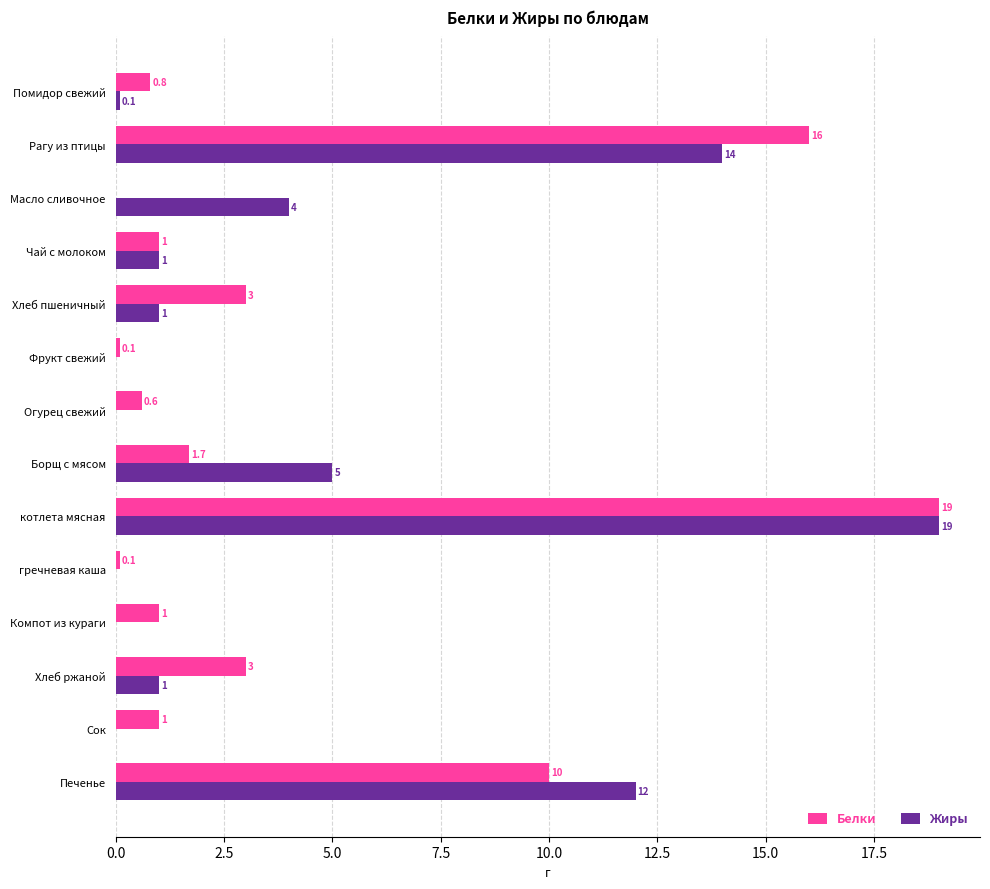

What is the maximum value for Жиры?

19.0